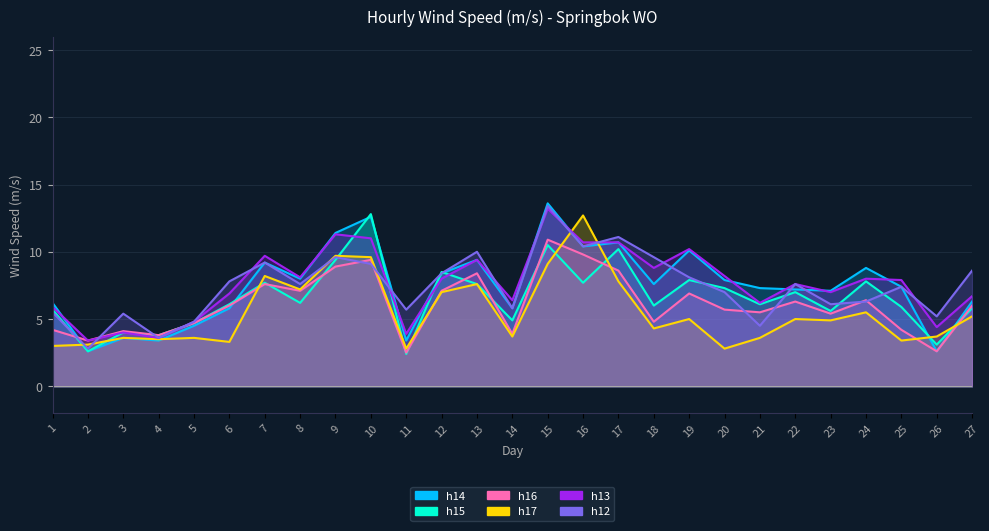

What is the value of the h12 point at the 21st from the left?

4.5